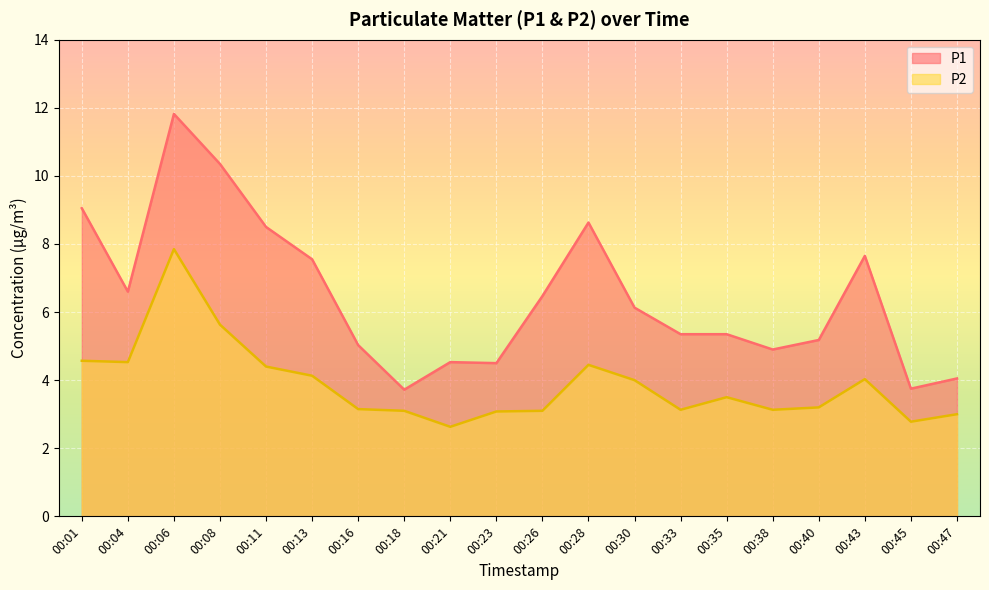

True or false: P1 and P2 intersect in this chart.

False